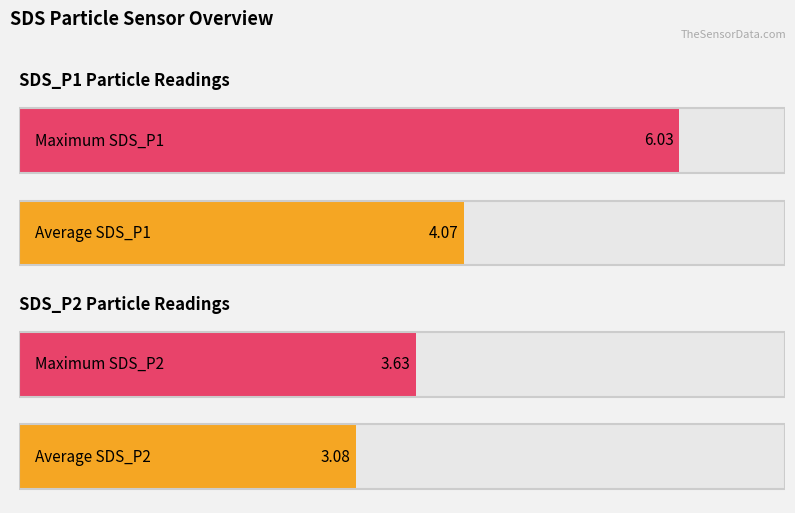

Does the chart contain stacked bars?

No